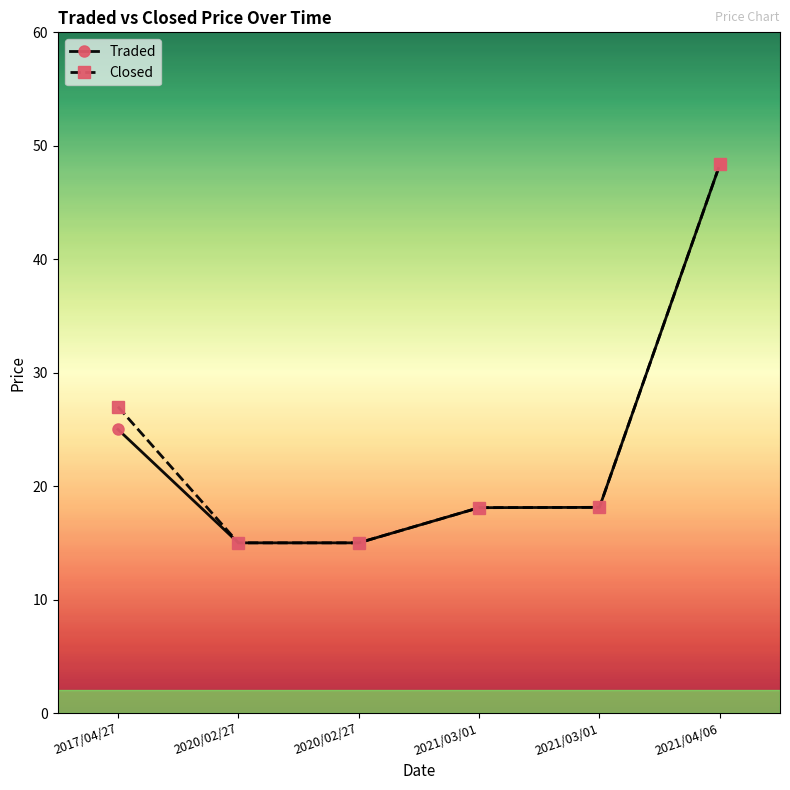

Count the number of categories in the chart.

6